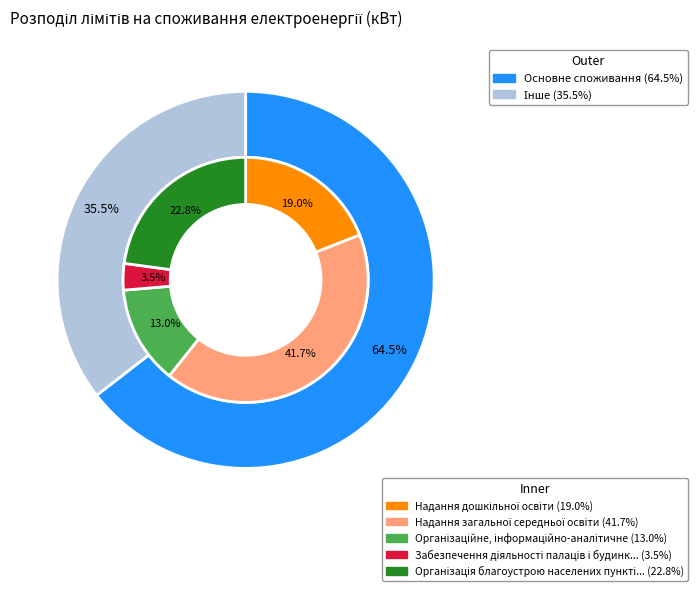

To the nearest percent, what is the difference between the largest and smallest slice percentages?

38%